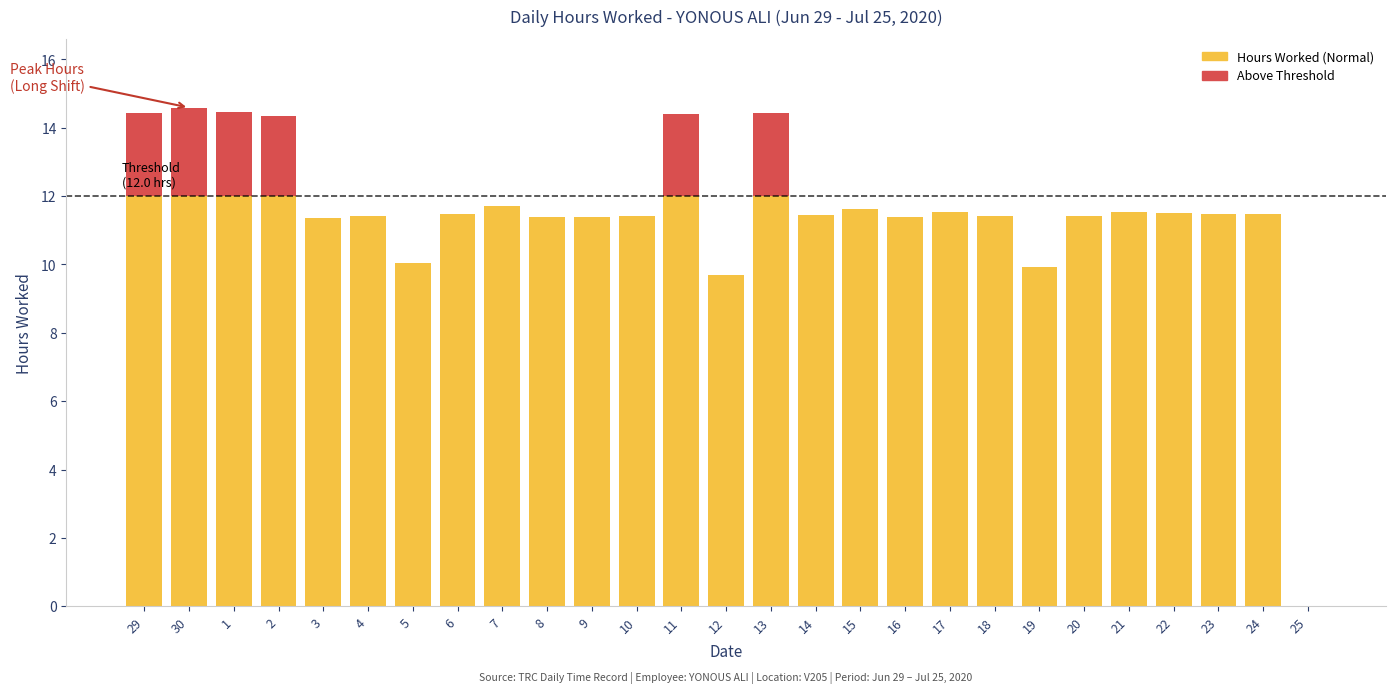

What is the total value across all series at 9?

11.4